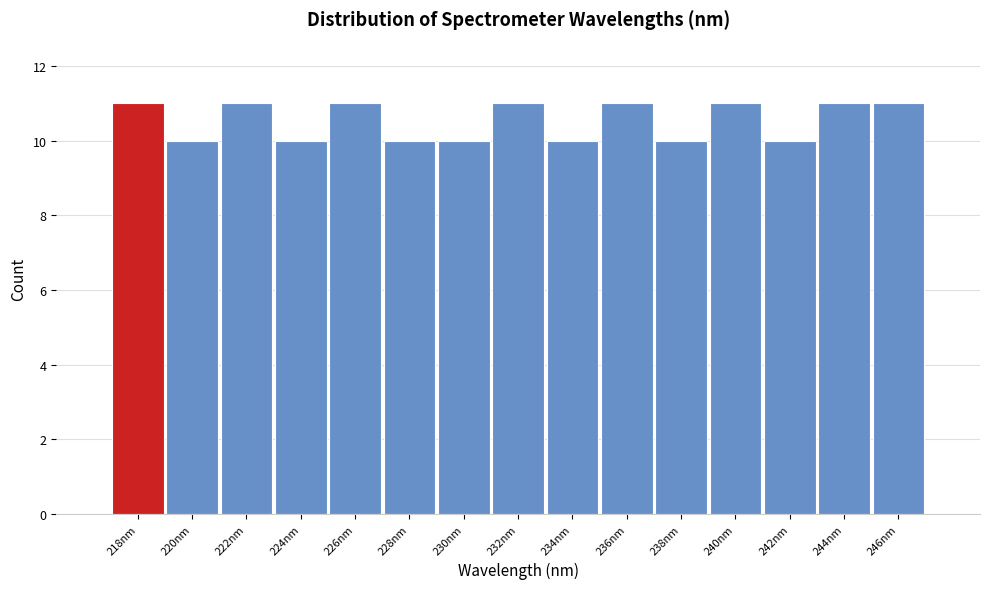

Reading left to right, what are all the values shown in this chart?

218nm=11	220nm=10	222nm=11	224nm=10	226nm=11	228nm=10	230nm=10	232nm=11	234nm=10	236nm=11	238nm=10	240nm=11	242nm=10	244nm=11	246nm=11